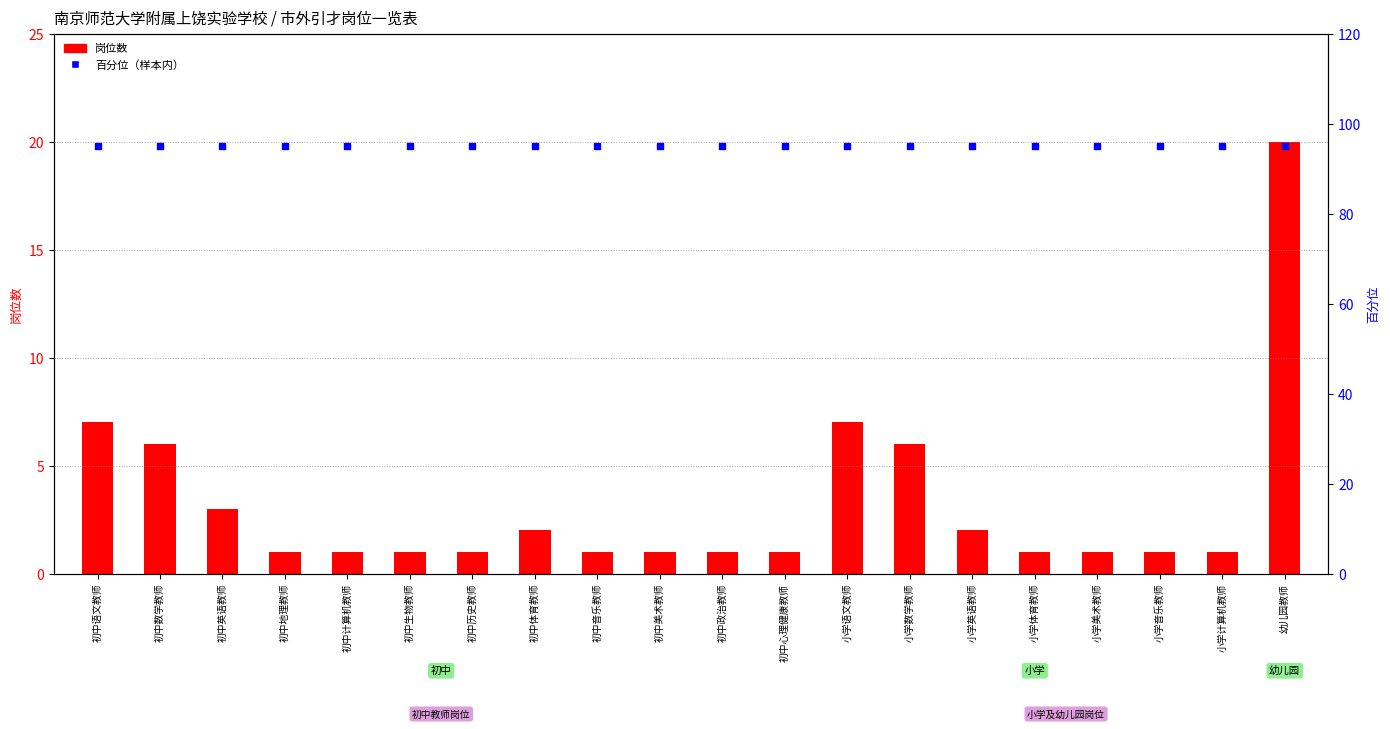

Which series has the largest Y range (max minus min)?

岗位数